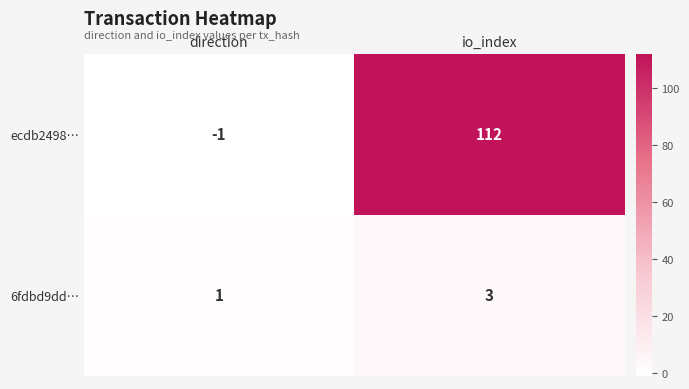

List the series in order of their overall mean, highest first.

ecdb2498…, 6fdbd9dd…